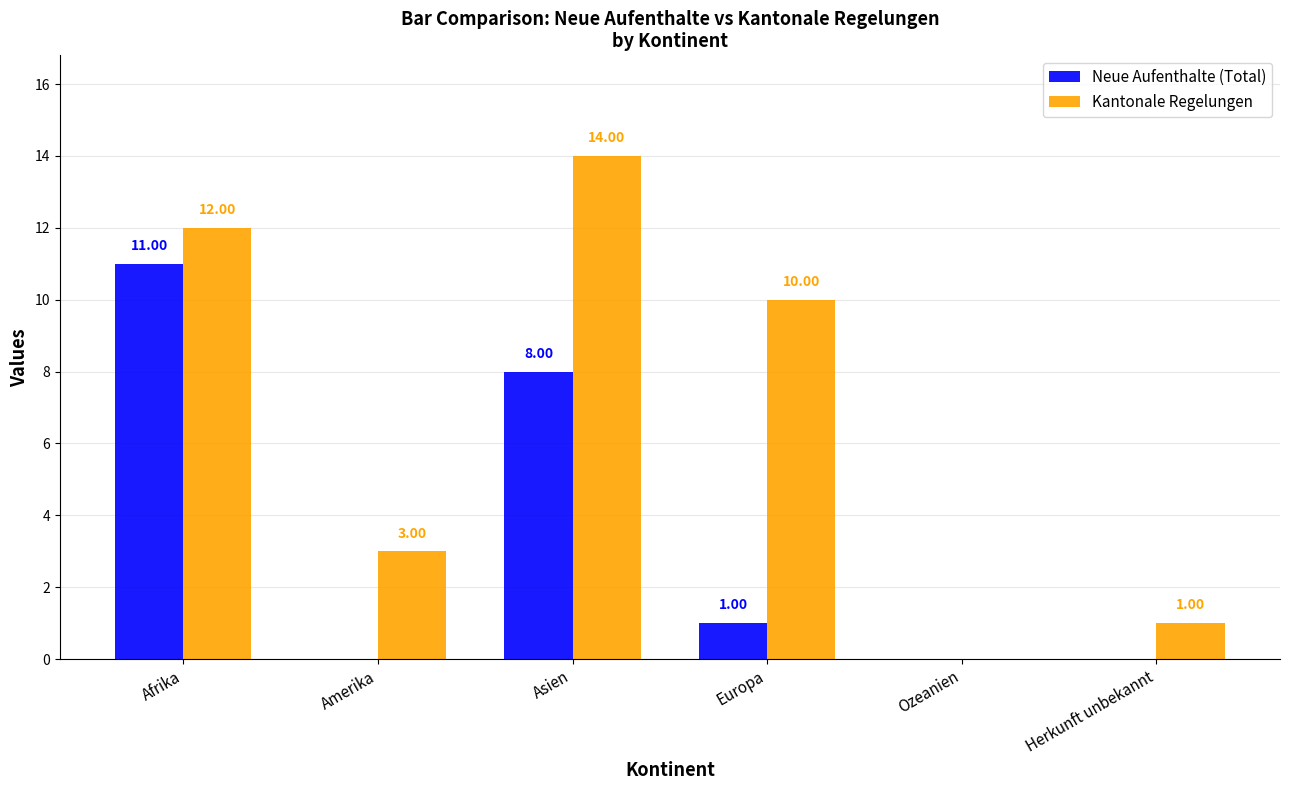

Reading left to right, what are all the values shown in this chart?

Neue Aufenthalte (Total): Afrika=11	Amerika=0	Asien=8	Europa=1	Ozeanien=0	Herkunft unbekannt=0
Kantonale Regelungen: Afrika=12	Amerika=3	Asien=14	Europa=10	Ozeanien=0	Herkunft unbekannt=1